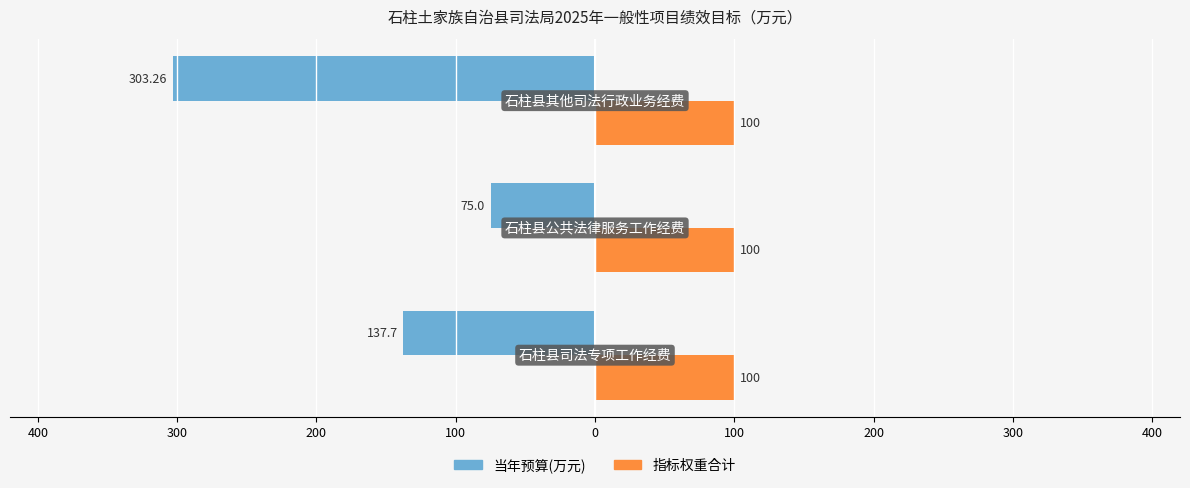

What are all the series names shown in the legend?

当年预算(万元), 指标权重合计